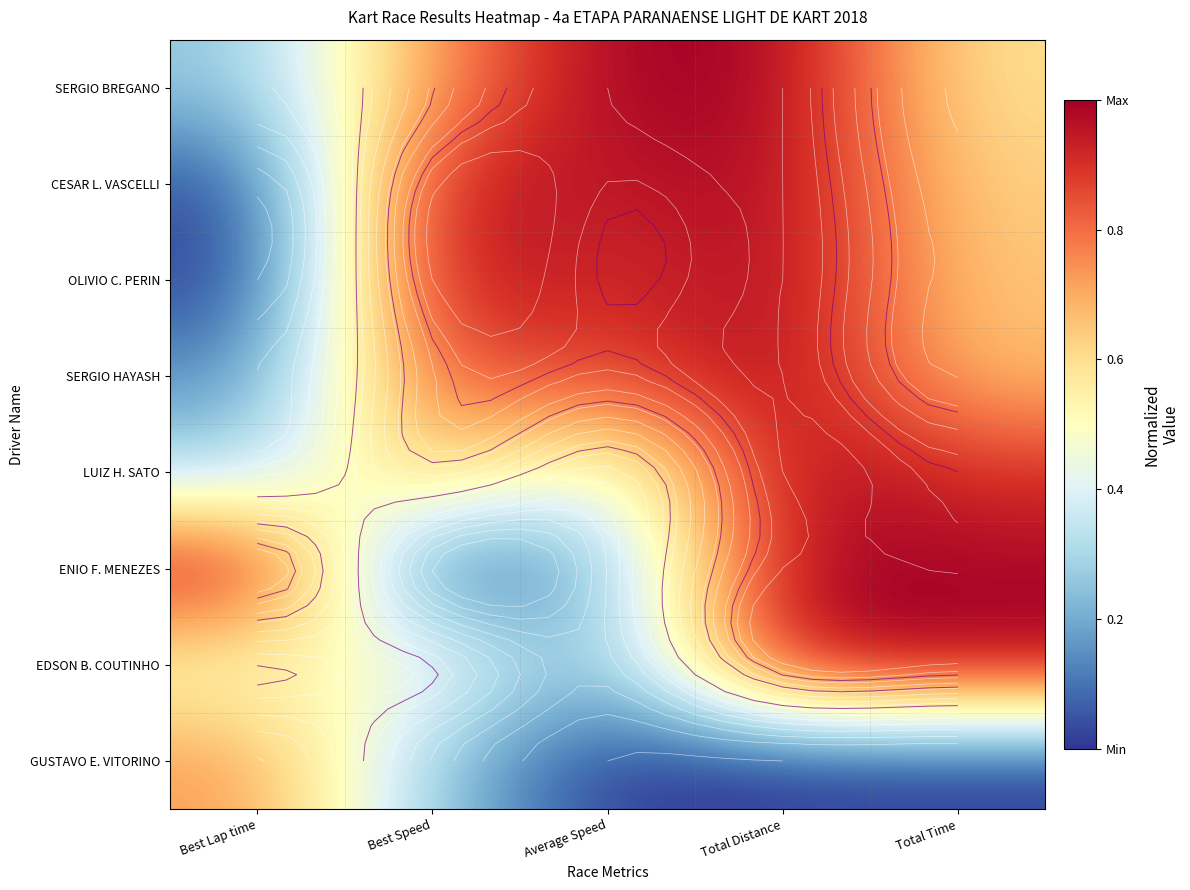

Is it true that ENIO F. MENEZES equals 1.0 at Total Time?

True